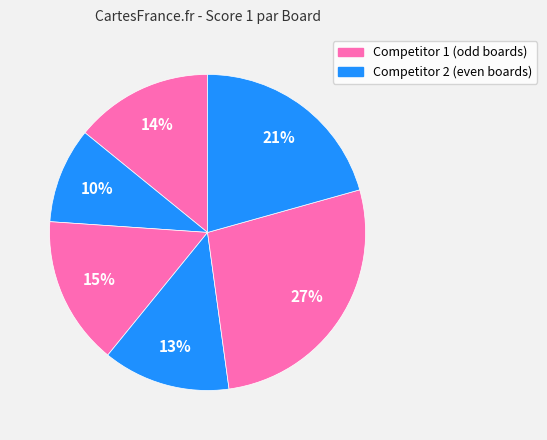

How many slices are in this pie chart?

6